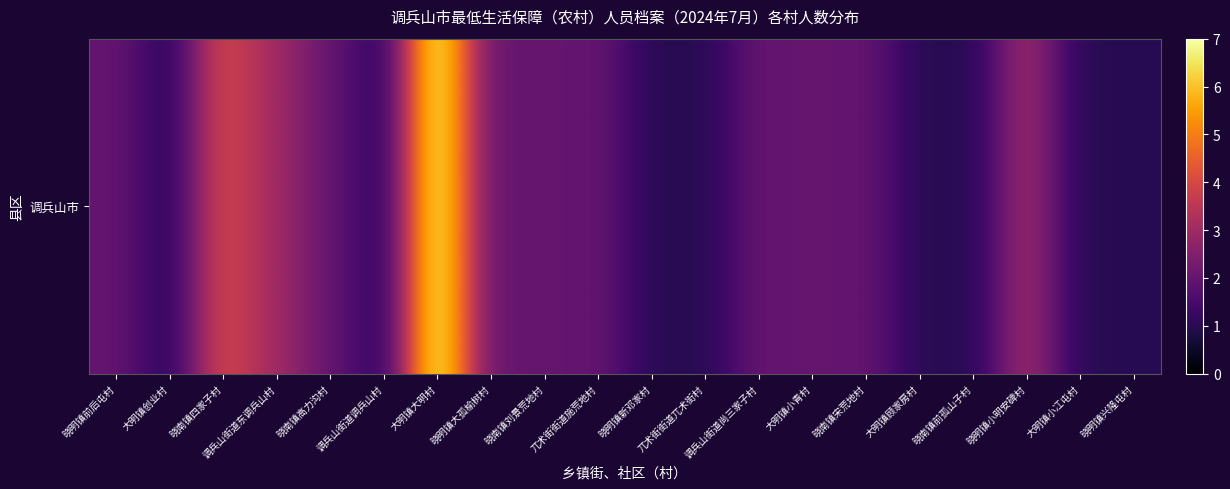

What is the difference between the maximum and minimum values?

6